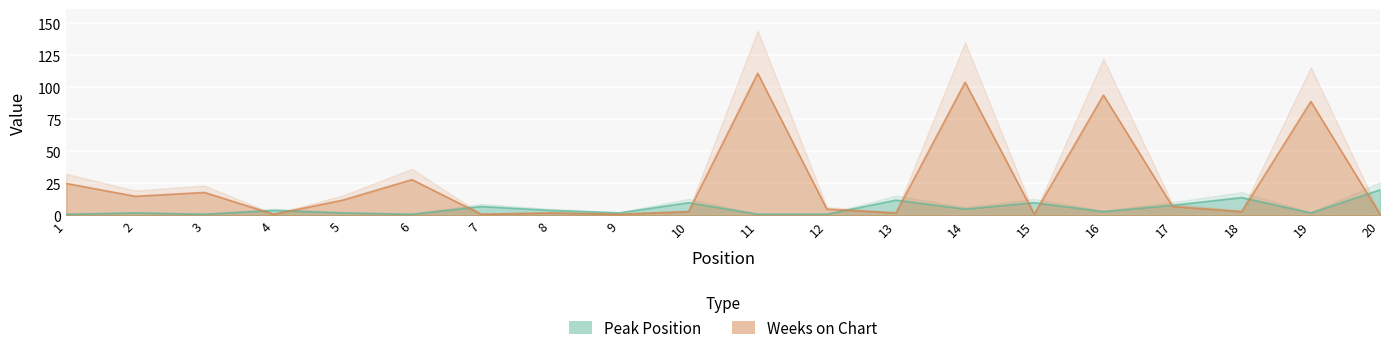

What is the greatest value displayed?

111